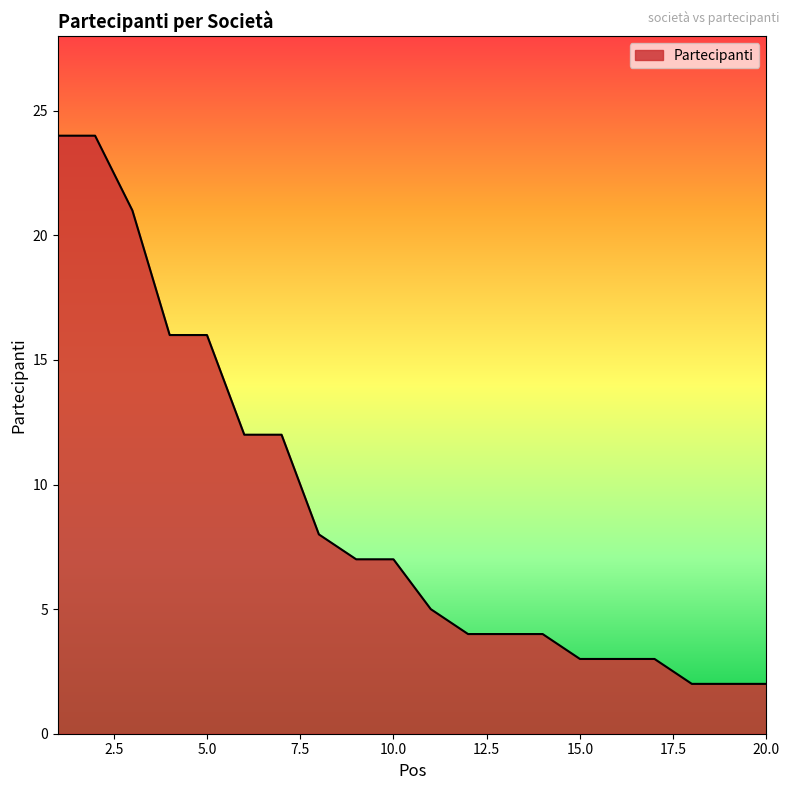

What is the difference between the maximum and minimum values?

22